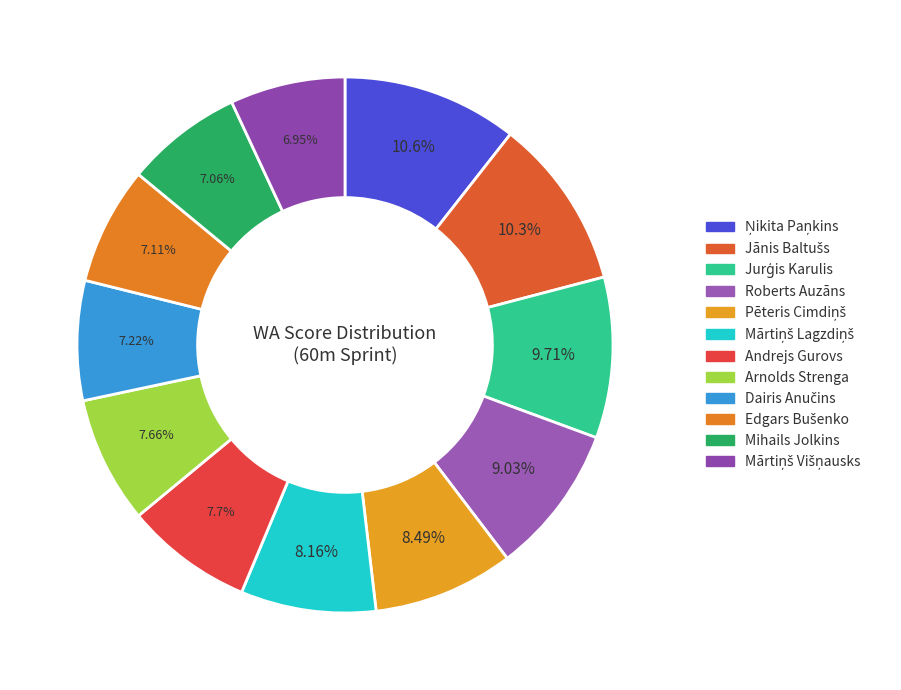

How many slices are in this pie chart?

12